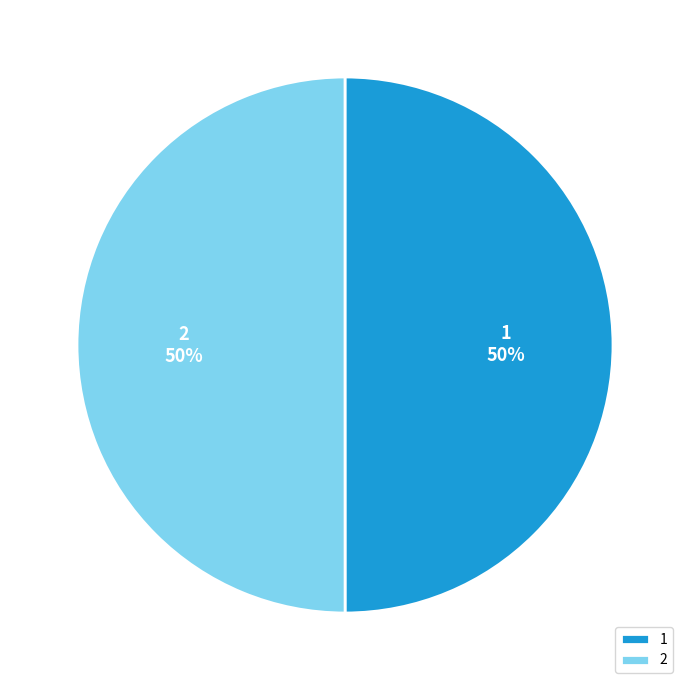

Is the sum of 2 and 1 greater than half?

Yes